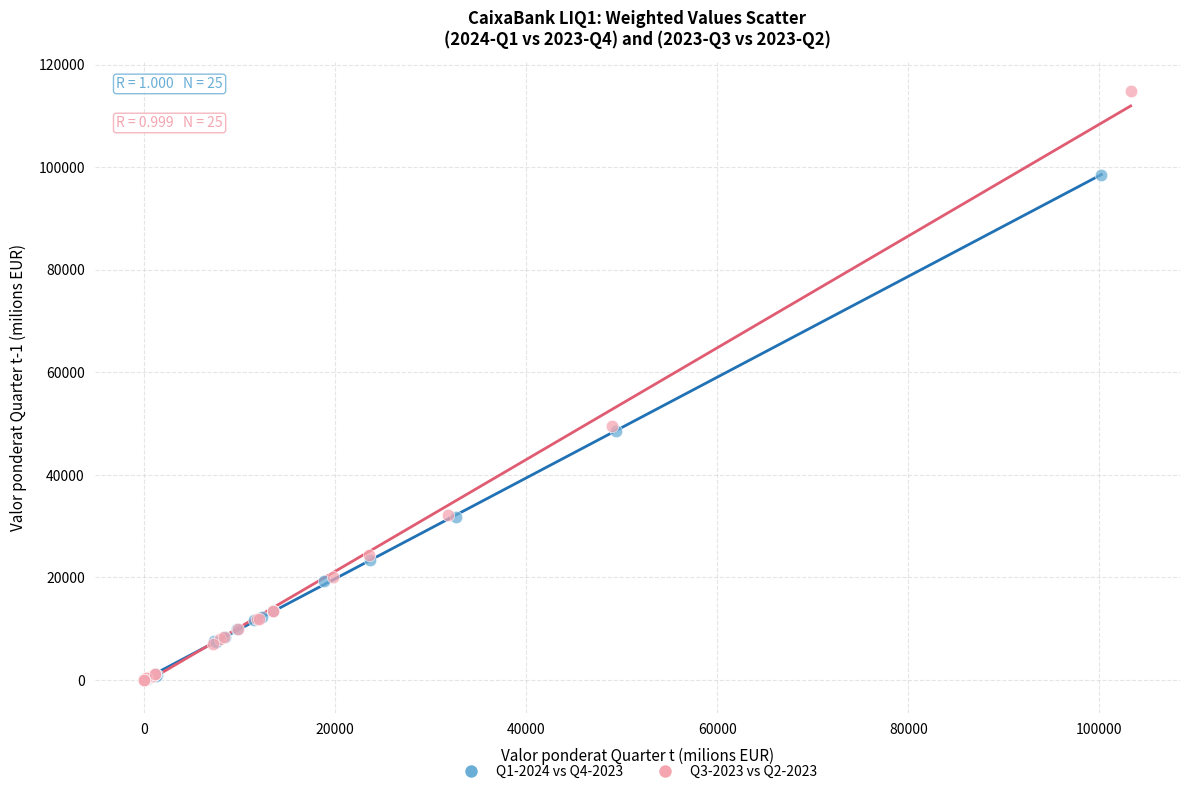

What are all the series names shown in the legend?

Q1-2024 vs Q4-2023, Q3-2023 vs Q2-2023